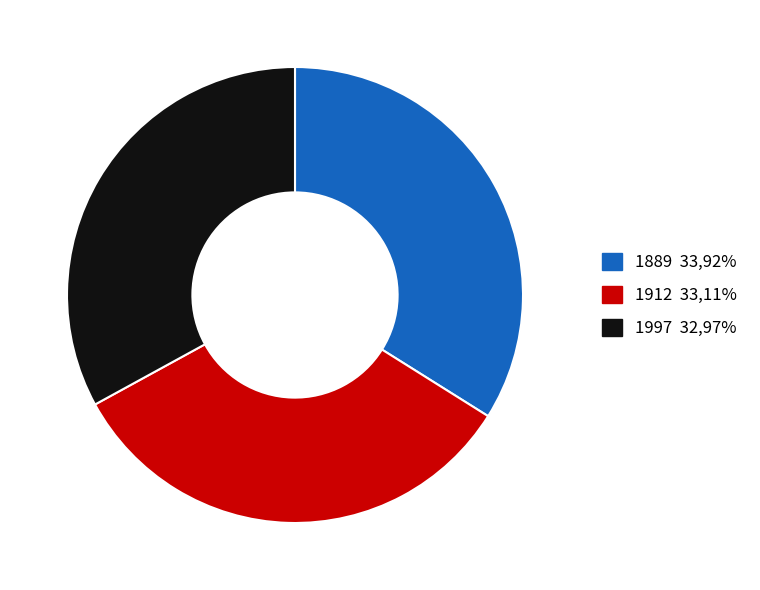

How many slices are in this pie chart?

3